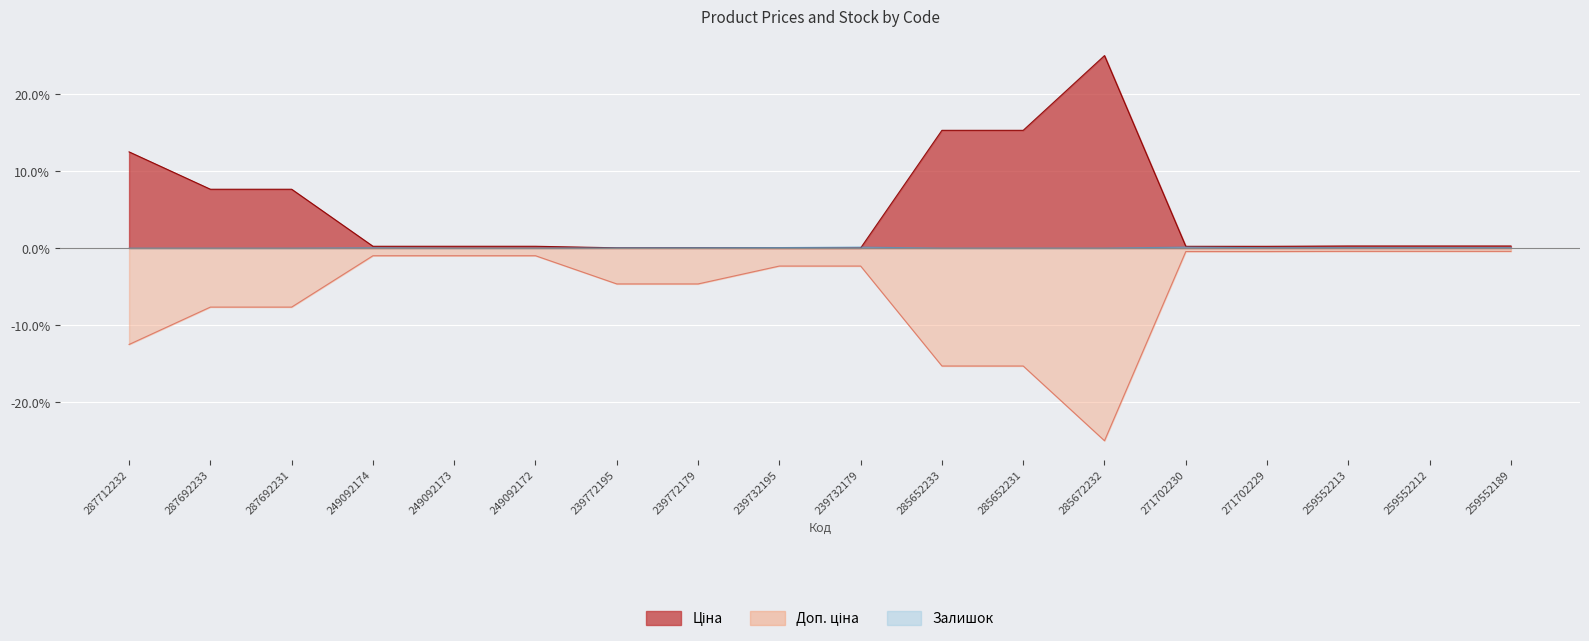

Reading left to right, extract all data points from this chart.

Ціна: 287712232=12.5	287692233=7.6	287692231=7.6	249092174=0.2	249092173=0.2	249092172=0.2	239772195=0.0	239772179=0.0	239732195=0.0	239732179=0.0	285652233=15.3	285652231=15.3	285672232=25.0	271702230=0.2	271702229=0.2	259552213=0.3	259552212=0.3	259552189=0.3
Доп. ціна: 287712232=-12.5	287692233=-7.6	287692231=-7.6	249092174=-1.0	249092173=-1.0	249092172=-1.0	239772195=-4.6	239772179=-4.6	239732195=-2.3	239732179=-2.3	285652233=-15.3	285652231=-15.3	285672232=-25.0	271702230=-0.4	271702229=-0.4	259552213=-0.4	259552212=-0.4	259552189=-0.4
Залишок: 287712232=0.0	287692233=0.0	287692231=0.0	249092174=0.0	249092173=0.0	249092172=0.0	239772195=0.0	239772179=0.1	239732195=0.1	239732179=0.1	285652233=0.0	285652231=0.0	285672232=0.0	271702230=0.1	271702229=0.1	259552213=0.1	259552212=0.1	259552189=0.1